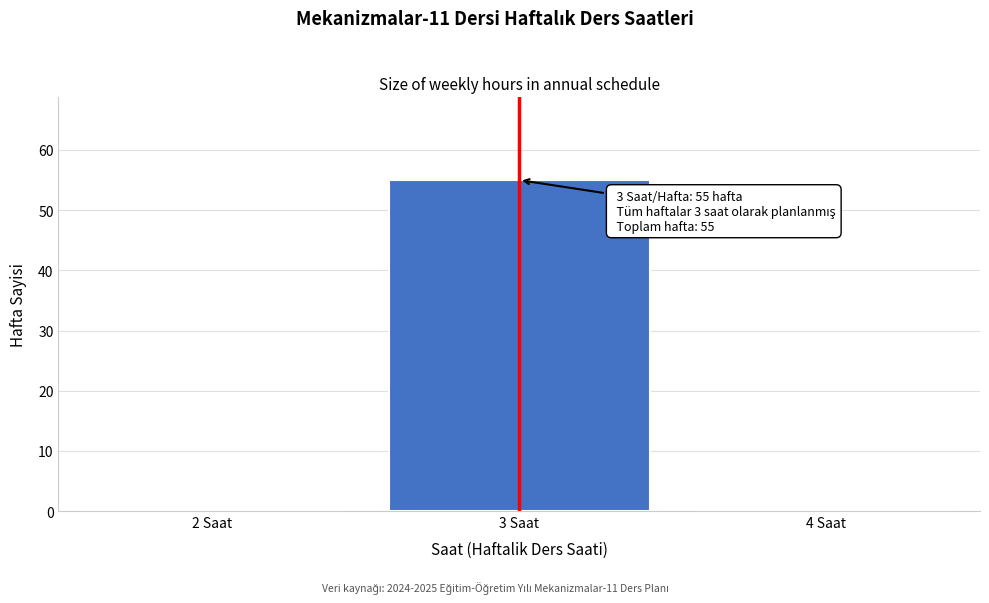

Over which range of the x-axis is the bar tallest?

2.5 to 3.5